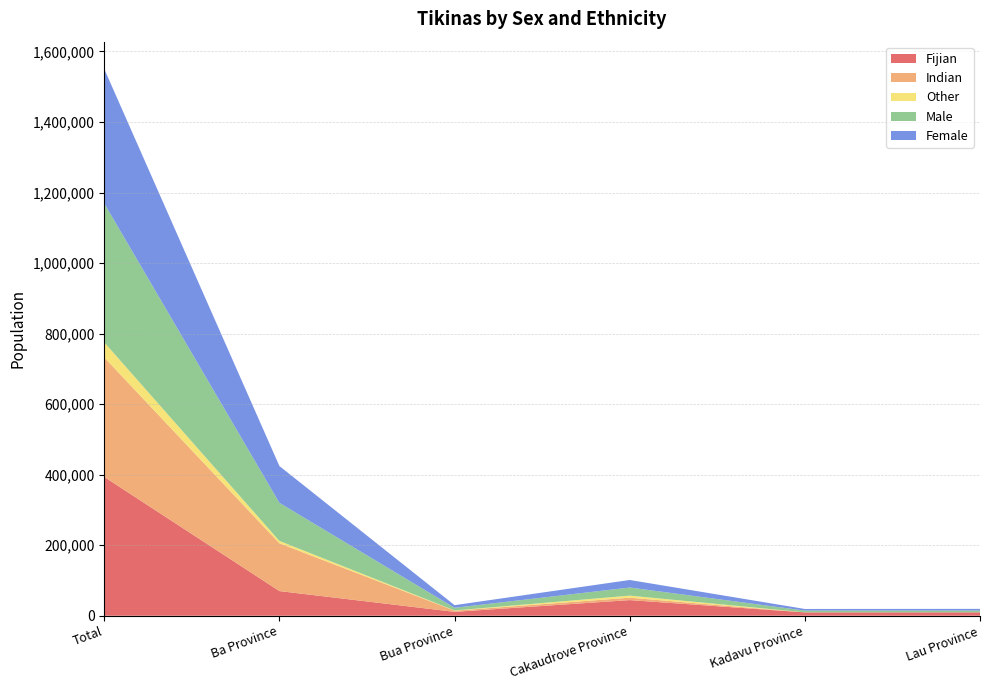

Reading left to right, what are all the values shown in this chart?

Fijian: 393575	69902	10992	44321	9535	9676
Indian: 338818	135492	3356	6838	48	59
Other: 42684	6803	640	5898	74	53
Male: 393931	107888	7581	22976	4954	4955
Female: 381146	104309	7407	21345	4581	4721